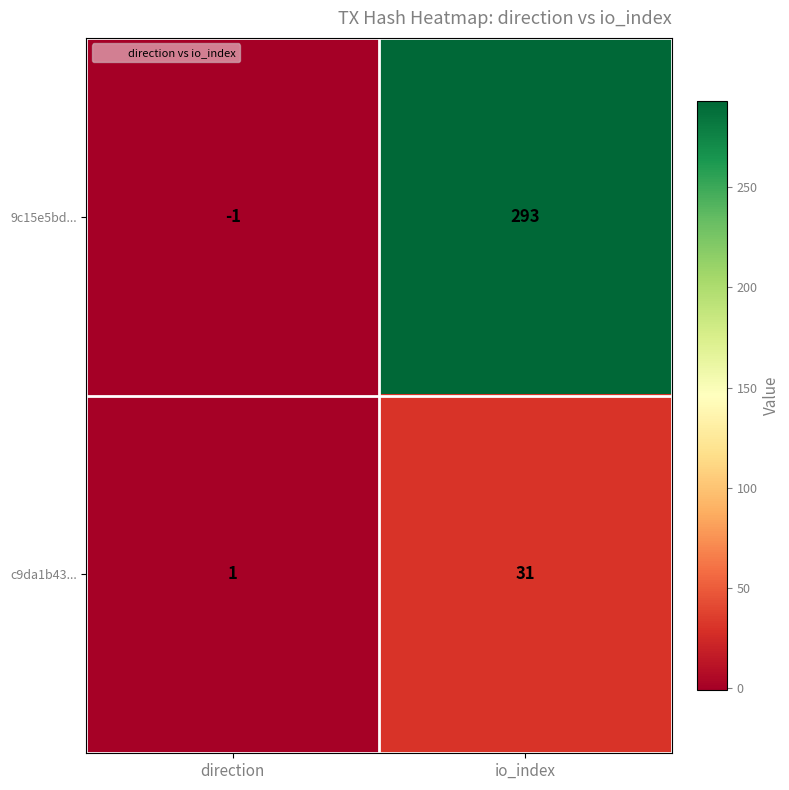

What is the greatest value displayed?

293